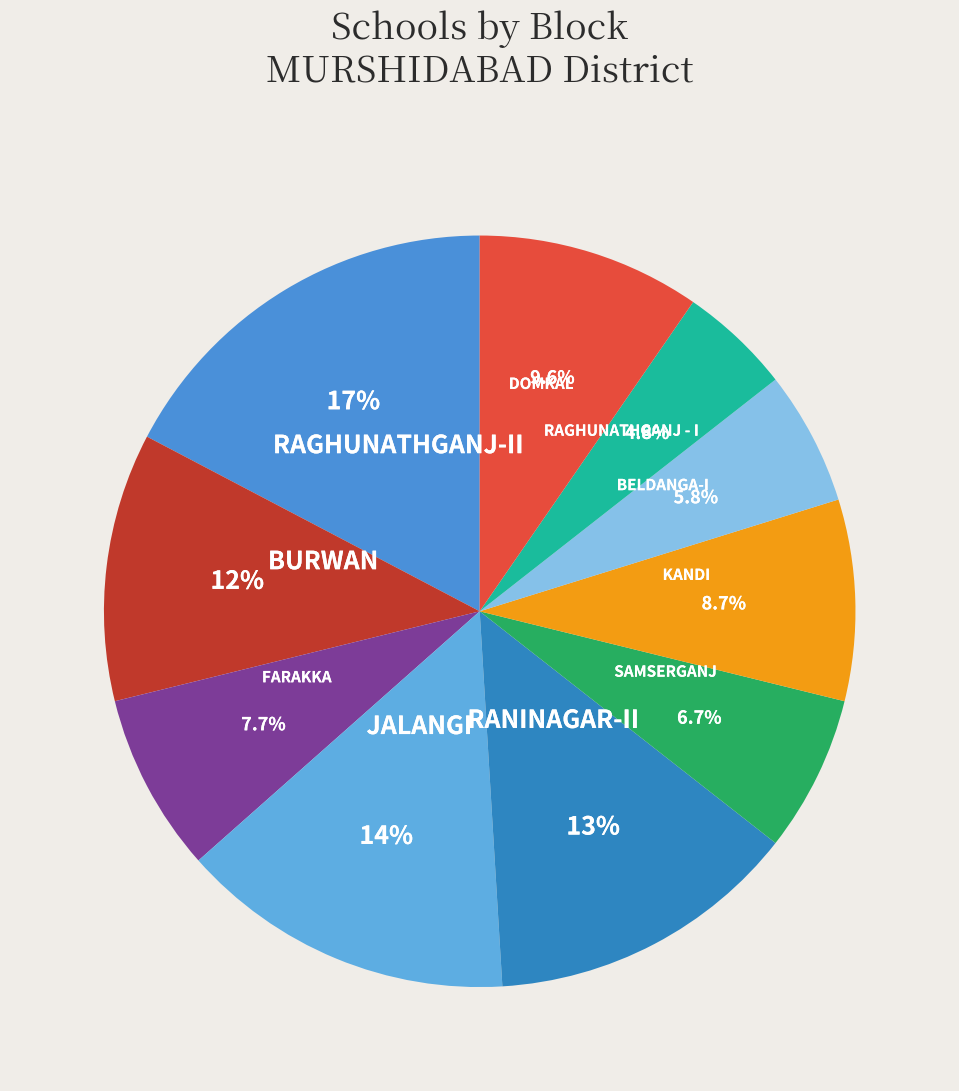

What is the total percentage of RAGHUNATHGANJ - I and RANINAGAR-II?

18.3%